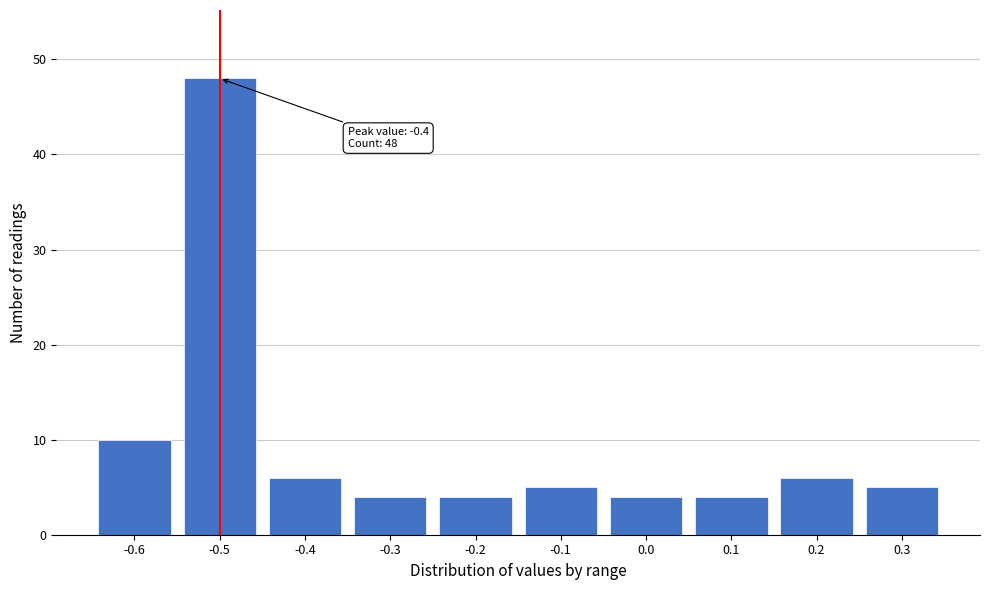

Reading left to right, what are all the values shown in this chart?

-0.6=10	-0.5=48	-0.4=6	-0.3=4	-0.2=4	-0.1=5	0.0=4	0.1=4	0.2=6	0.3=5